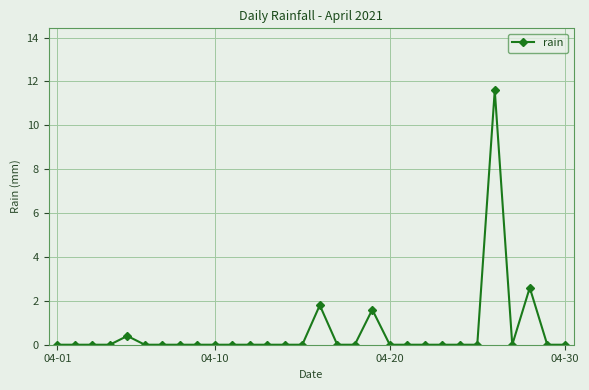

What is the sum of all values?

18.0